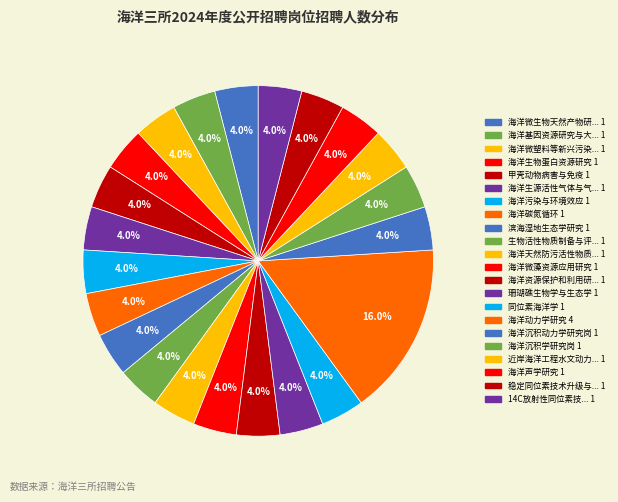

Count the number of slices in the pie.

22